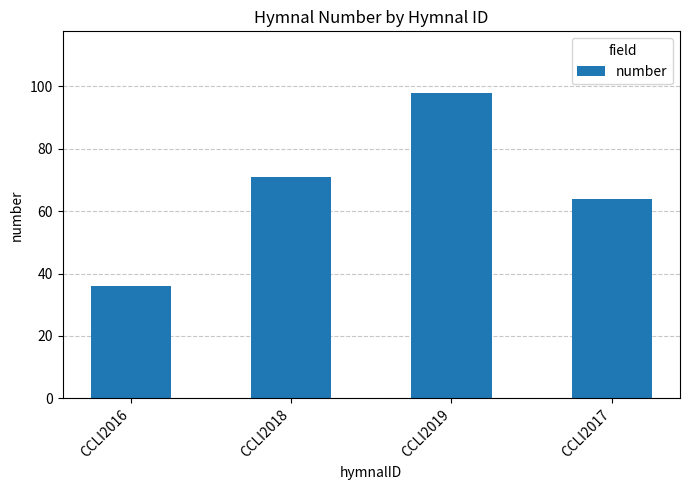

Rank the categories by value from lowest to highest.

CCLI2016, CCLI2017, CCLI2018, CCLI2019